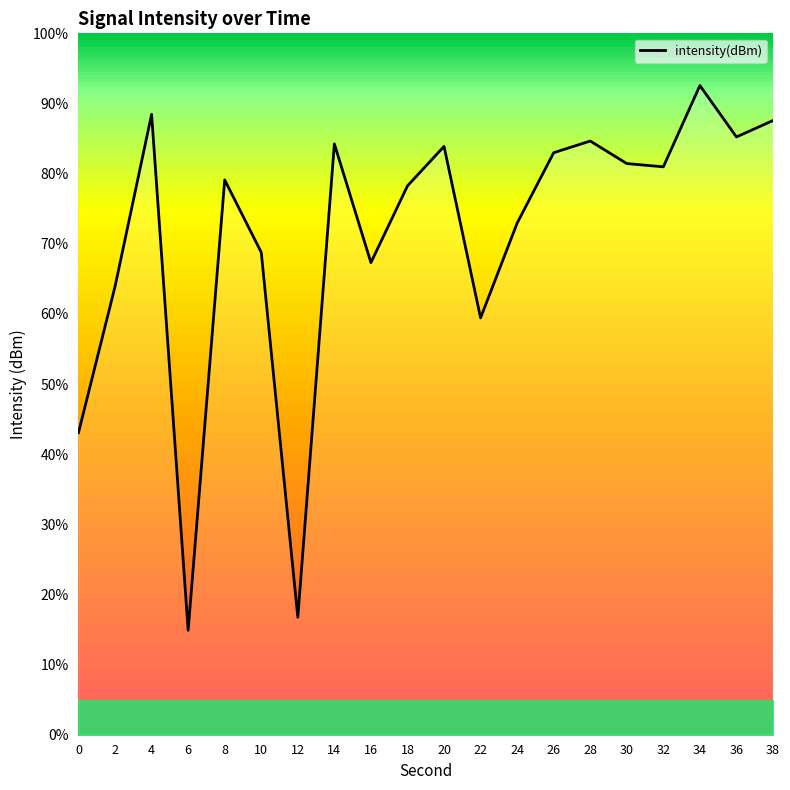

Does the chart display data point markers on the line(s)?

No